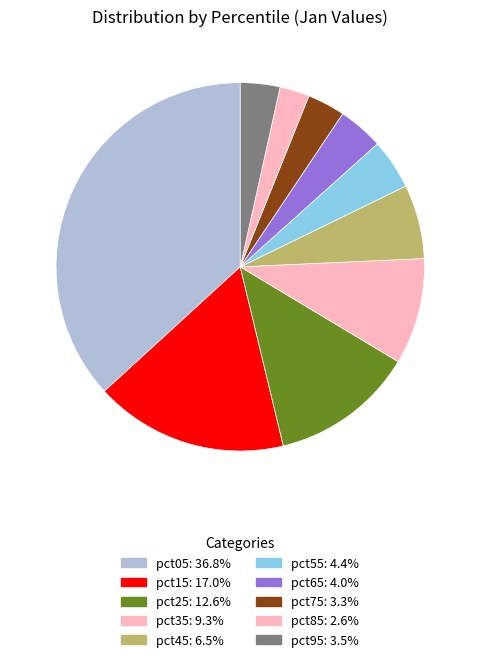

The pct65 slice represents 4% of the pie. True or false?

True